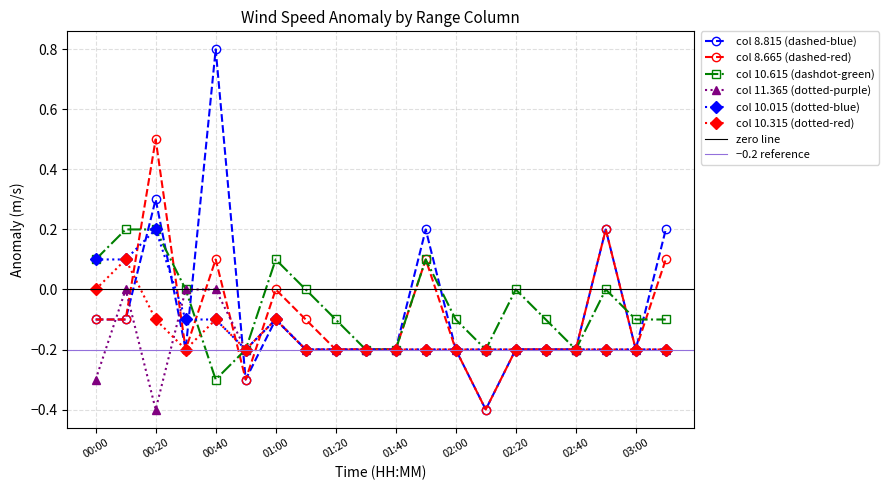

True or false: col 8.815 (dashed-blue) has more than 1 interior local peaks.

True